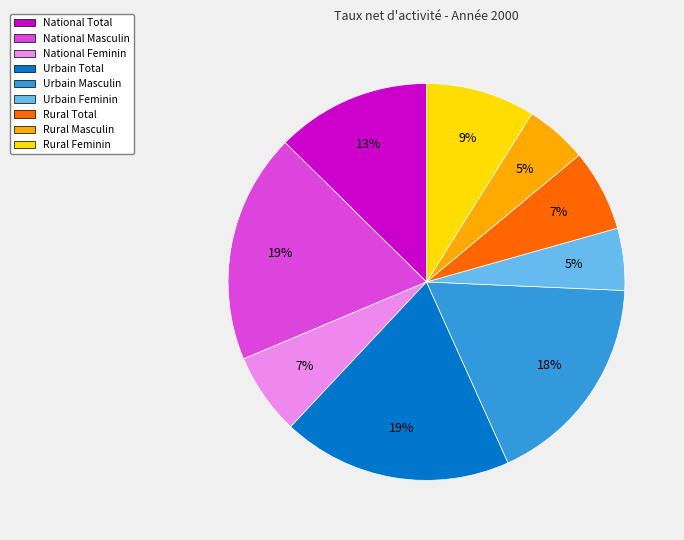

Does National Total account for over 50% of the chart?

No